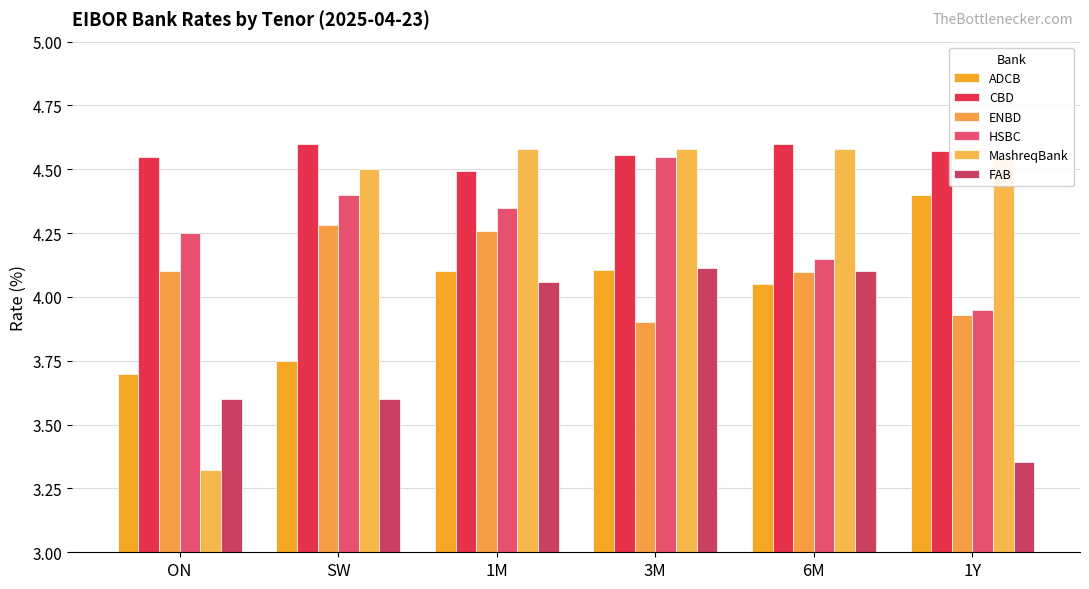

How many values in the MashreqBank series are below 4?

1